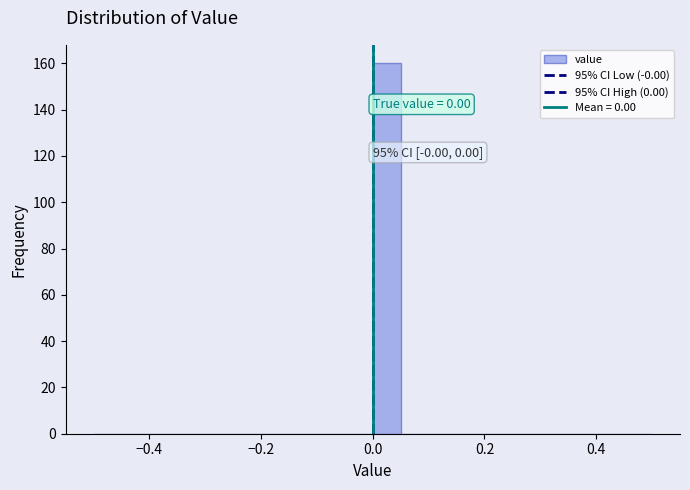

Around what value on the x-axis is the tallest bar? Give the approximate position of its centre, as read against the axis.

0.02